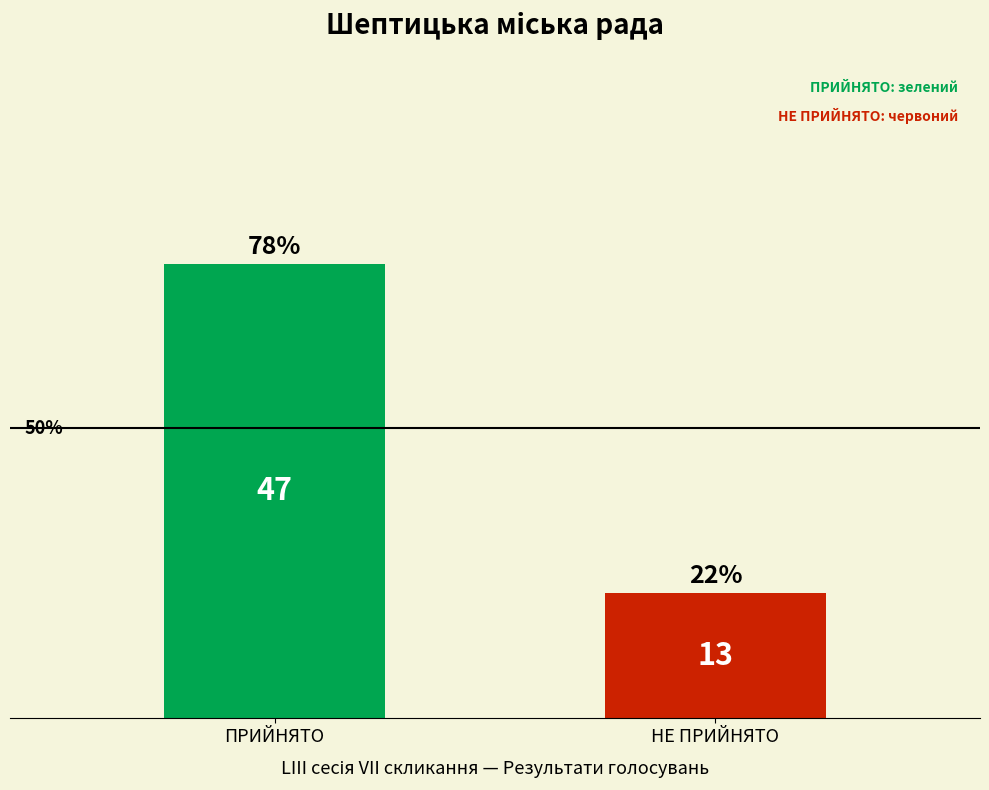

How many bars are there in total?

2